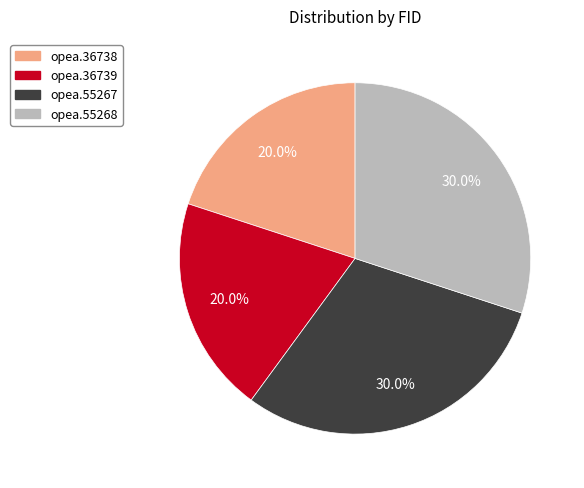

Count the number of slices in the pie.

4